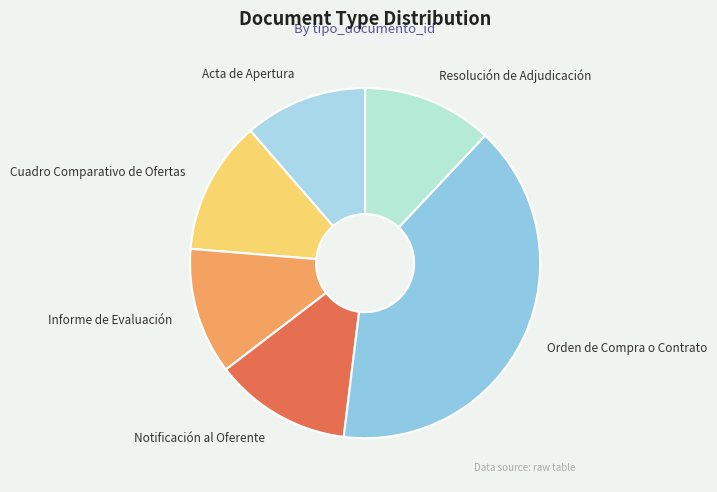

Which has a higher value, Notificación al Oferente or Orden de Compra o Contrato?

Orden de Compra o Contrato